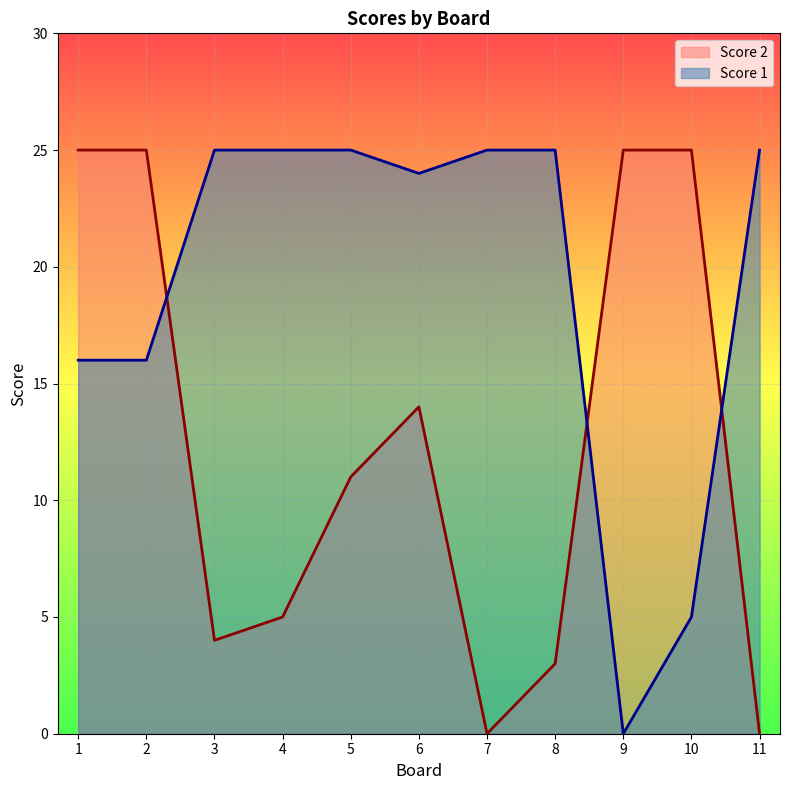

Which series has the largest range (max minus min)?

Score 2